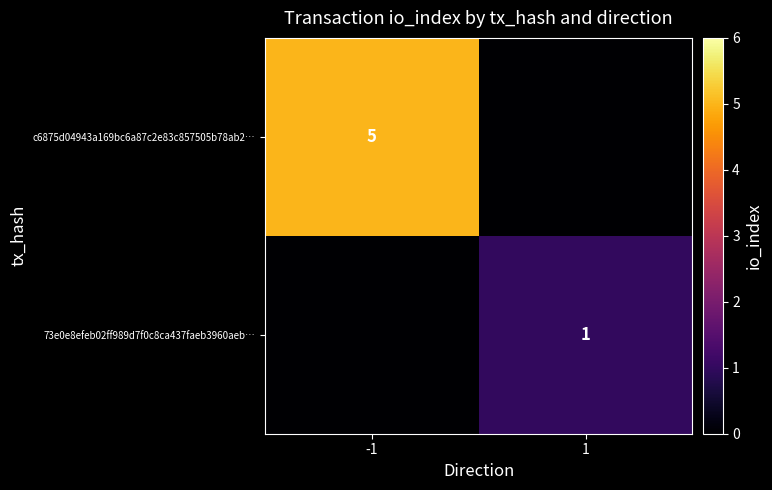

The c6875d04943a169bc6a87c2e83c857505b78ab2… series shows 5 at -1. True or false?

True